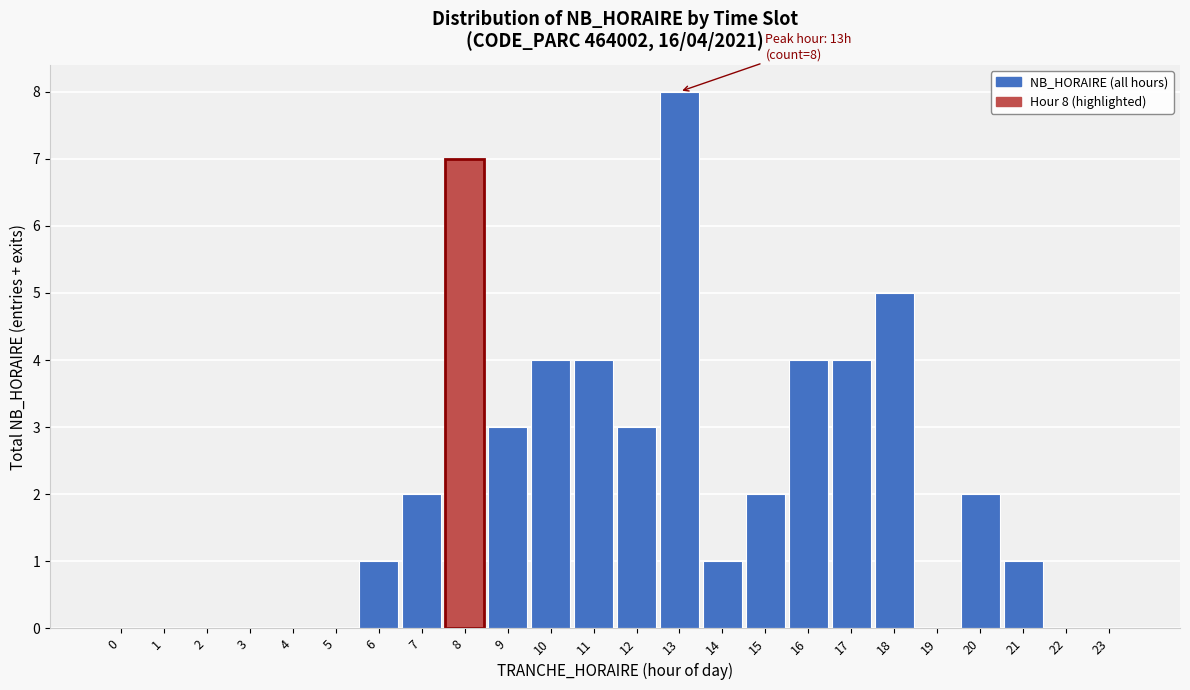

Reading left to right, what are all the values shown in this chart?

0=0	1=0	2=0	3=0	4=0	5=0	6=1	7=2	8=7	9=3	10=4	11=4	12=3	13=8	14=1	15=2	16=4	17=4	18=5	19=0	20=2	21=1	22=0	23=0